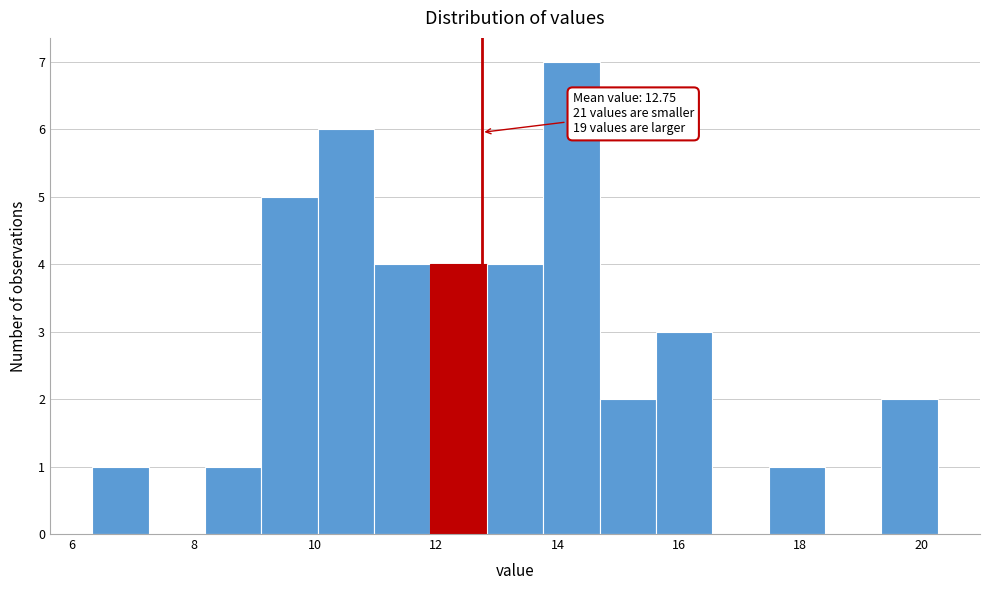

Over which range of the x-axis is the bar tallest?

13.8 to 14.6